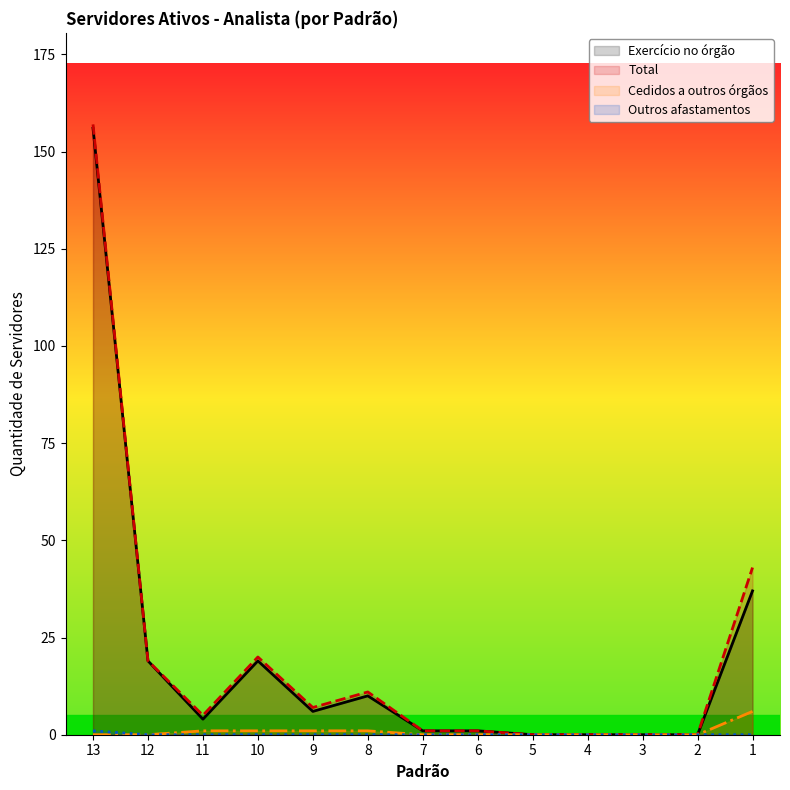

At which label is Cedidos a outros órgãos closest to 3?

11